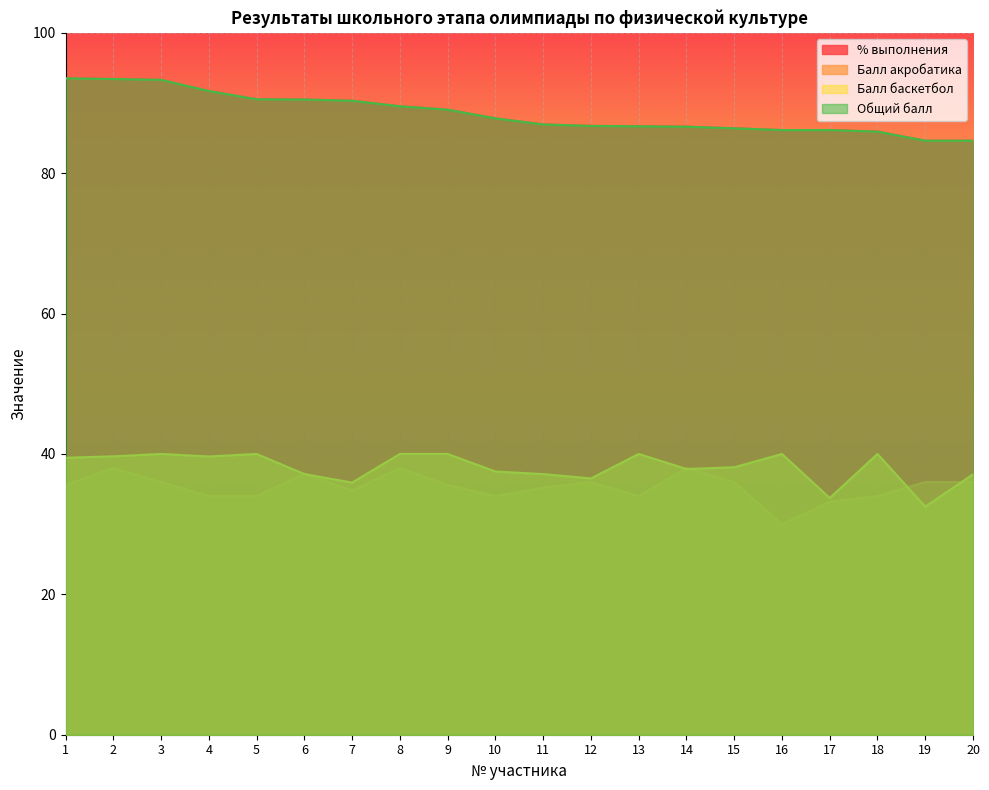

Which series changed the most between 6 and 7?

Балл акробатика